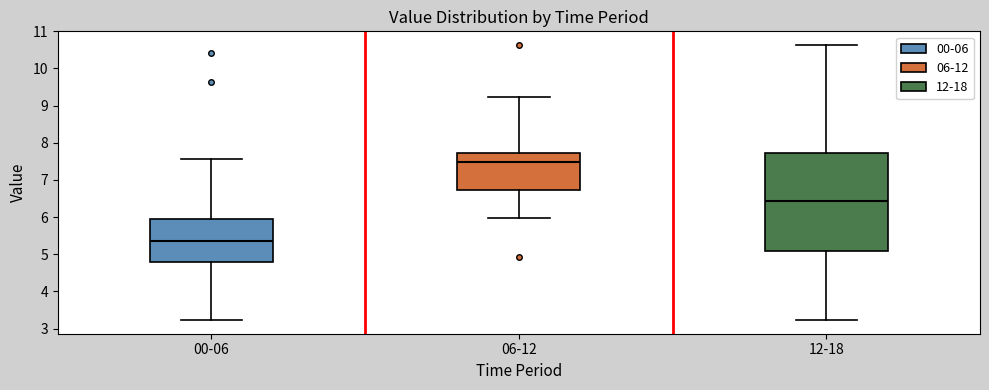

Reading left to right, transcribe this box plot: for each box, give where its median line is, the range the box spans, and where its two whiskers end, as read against the y-axis. The values are not printed on the chart, so give them approximately, as read against the axis.

00-06: median 5.4, box 4.8 to 5.9, whiskers 3.2 to 7.6
06-12: median 7.5, box 6.7 to 7.7, whiskers 6.0 to 9.2
12-18: median 6.4, box 5.1 to 7.7, whiskers 3.2 to 10.6